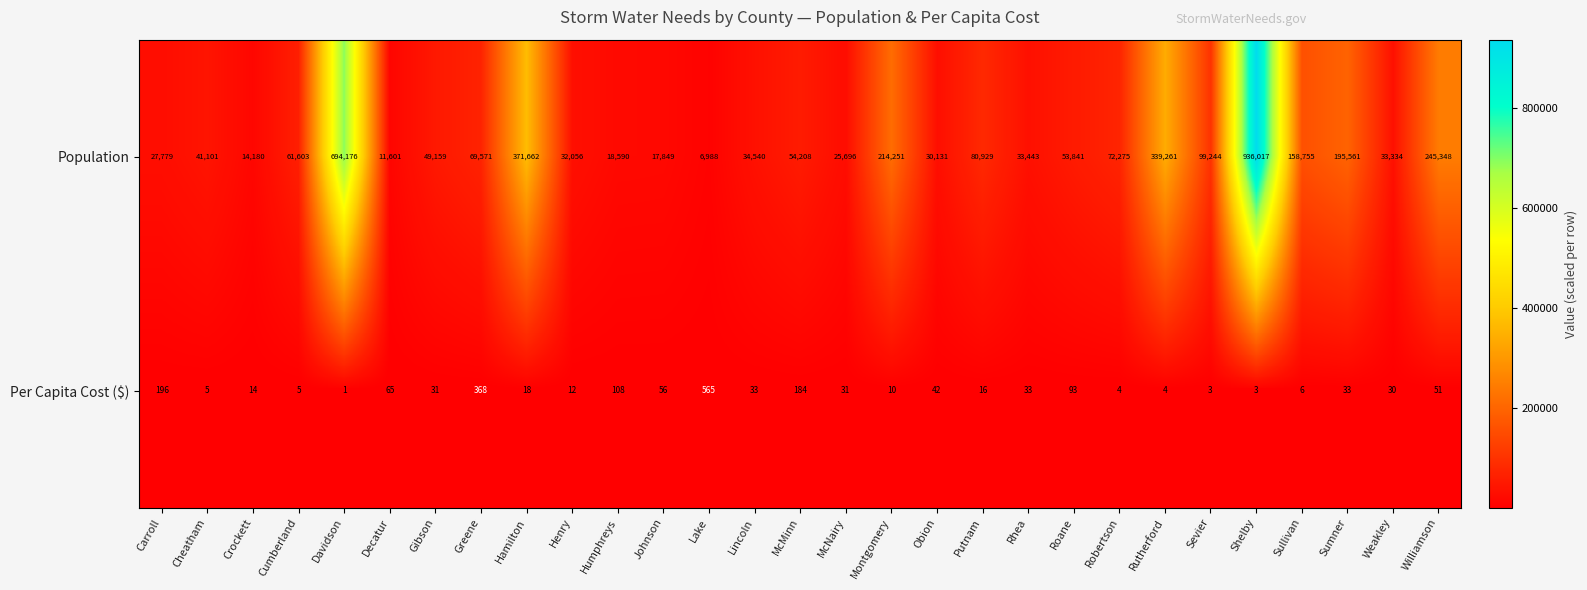

What is the smallest value displayed?

1